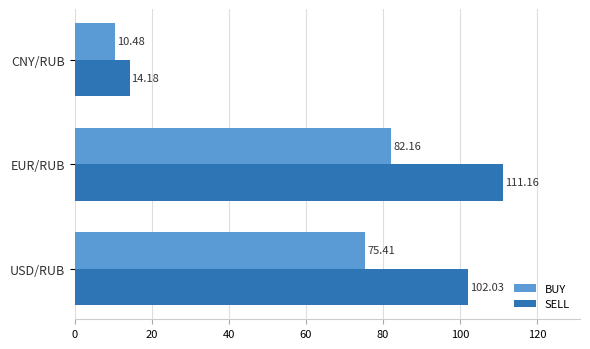

How many data points in SELL are less than 102?

1